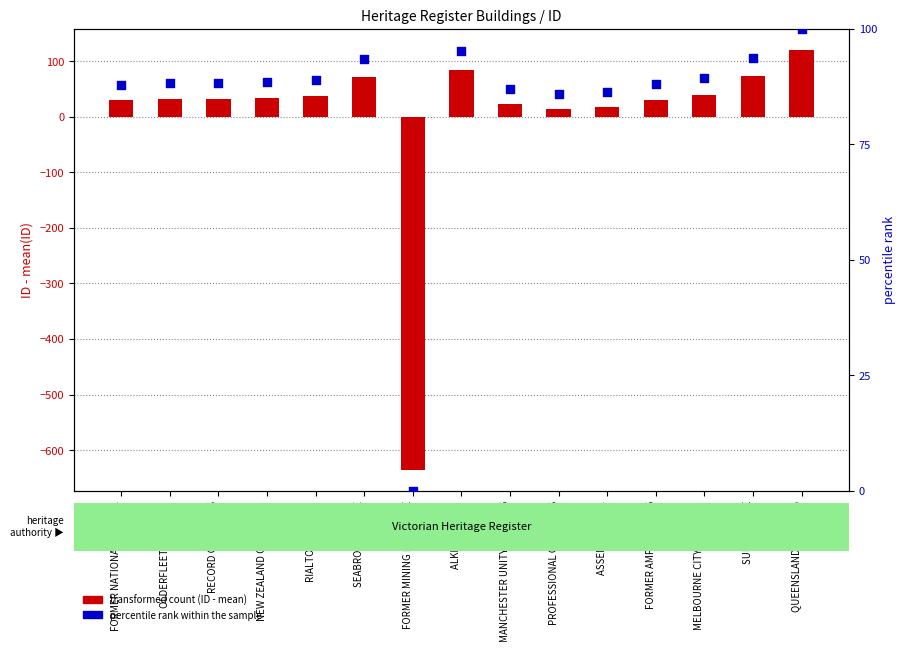

At which category is the sum across all series the highest?

QUEENSLAND BUILDING